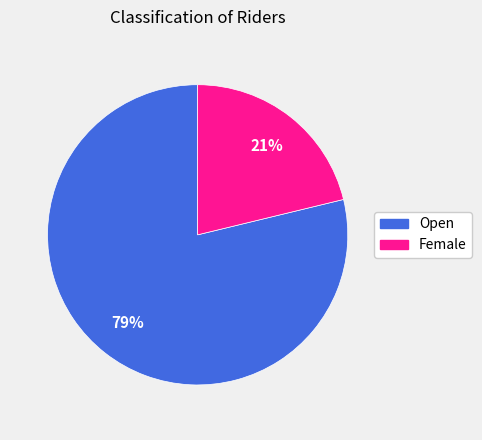

To the nearest percent, what portion does Open represent?

79%